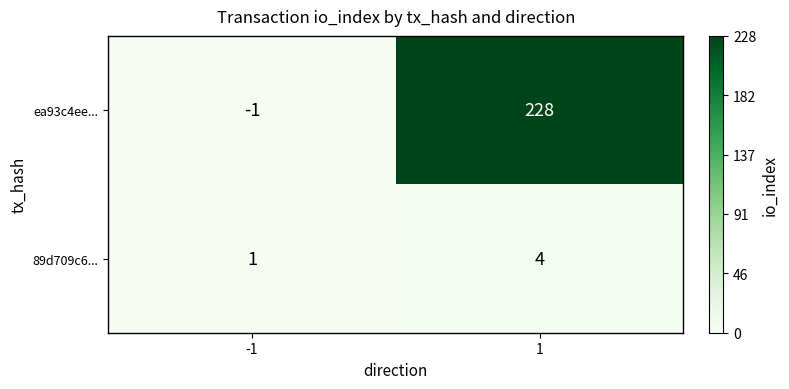

Read the 89d709c6... value at 1.

4